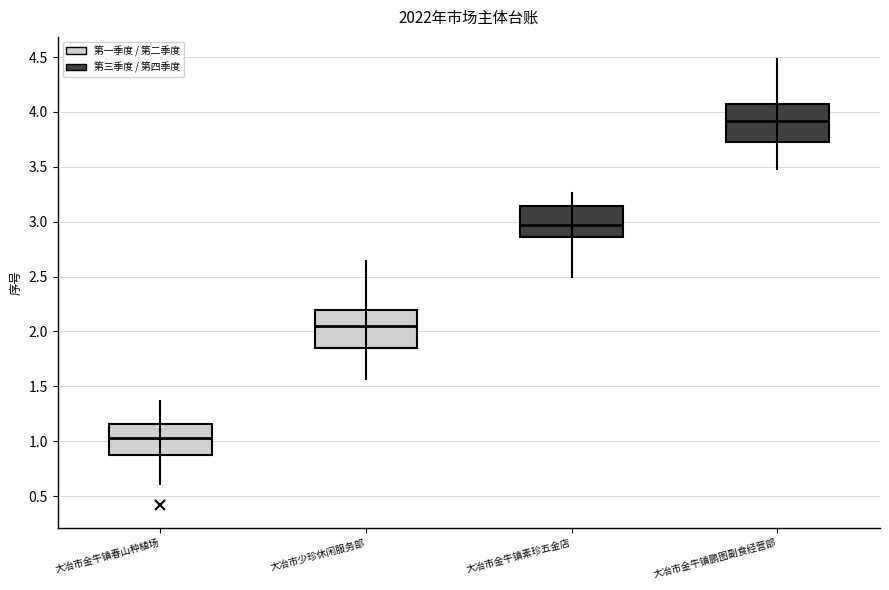

Where is the upper edge of the box for 大冶市少珍休闲服务部 on the y-axis? The values are not printed on the chart, so give them approximately, as read against the axis.

2.20